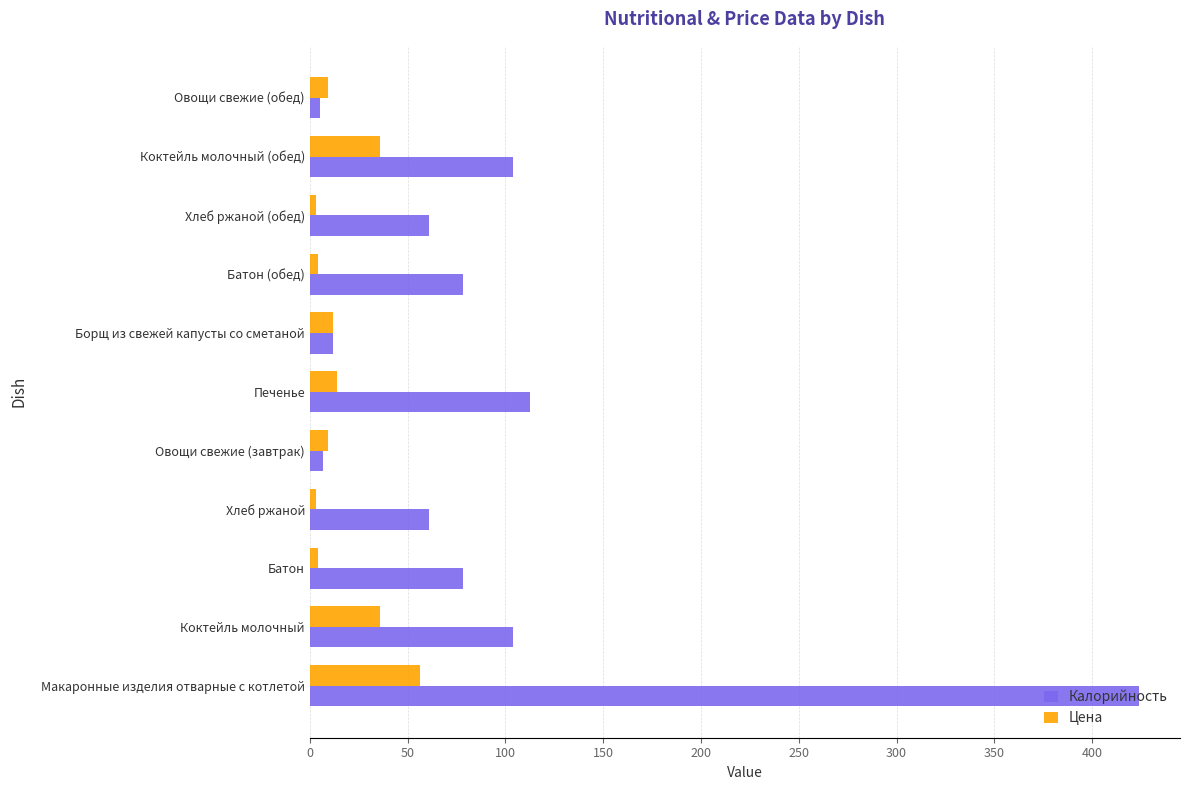

Rank the series by their average value, from highest to lowest.

Калорийность, Цена